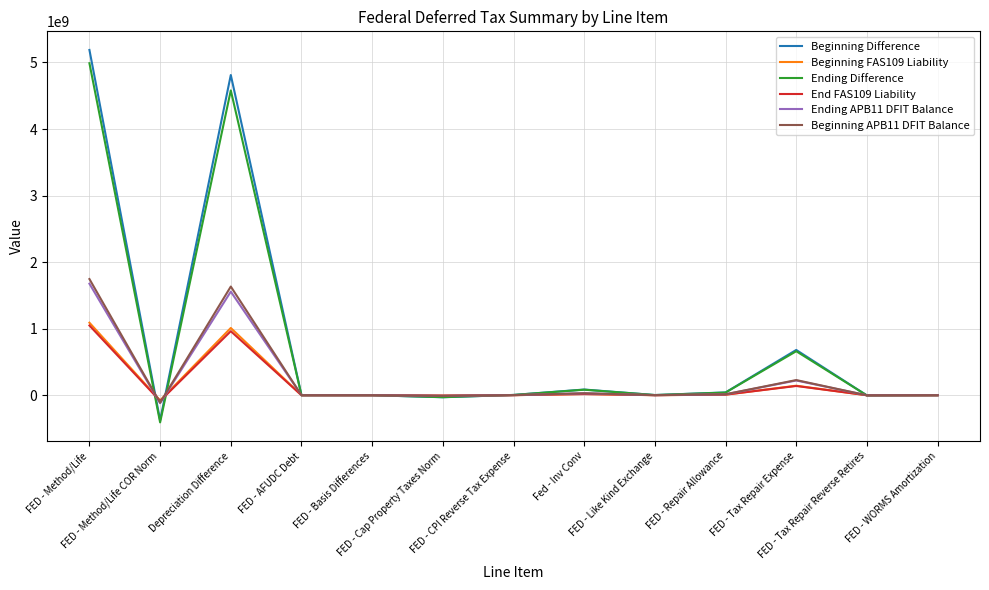

What is the maximum value for Beginning APB11 DFIT Balance?

1745578497.4